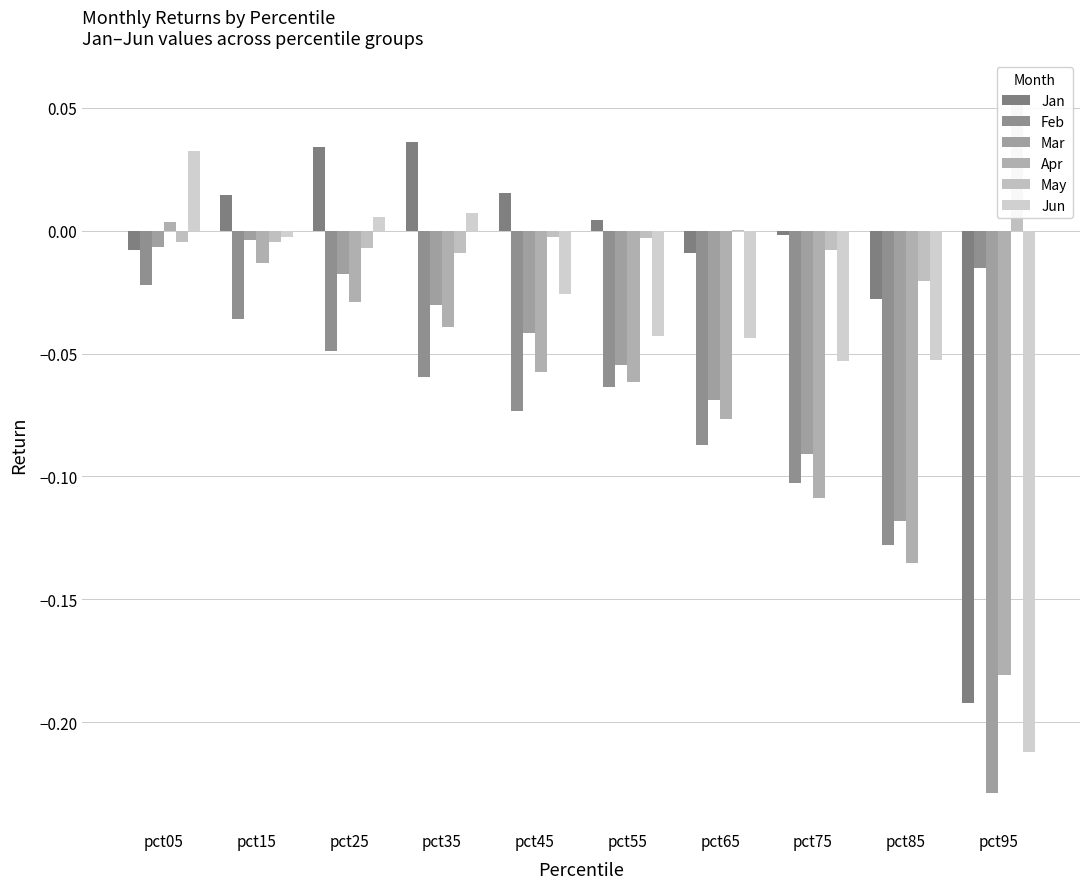

Reading left to right, transcribe all the data shown in this chart.

Jan: -0.0	0.0	0.0	0.0	0.0	0.0	-0.0	-0.0	-0.0	-0.2
Feb: -0.0	-0.0	-0.0	-0.1	-0.1	-0.1	-0.1	-0.1	-0.1	-0.0
Mar: -0.0	-0.0	-0.0	-0.0	-0.0	-0.1	-0.1	-0.1	-0.1	-0.2
Apr: 0.0	-0.0	-0.0	-0.0	-0.1	-0.1	-0.1	-0.1	-0.1	-0.2
May: -0.0	-0.0	-0.0	-0.0	-0.0	-0.0	0.0	-0.0	-0.0	0.1
Jun: 0.0	-0.0	0.0	0.0	-0.0	-0.0	-0.0	-0.1	-0.1	-0.2